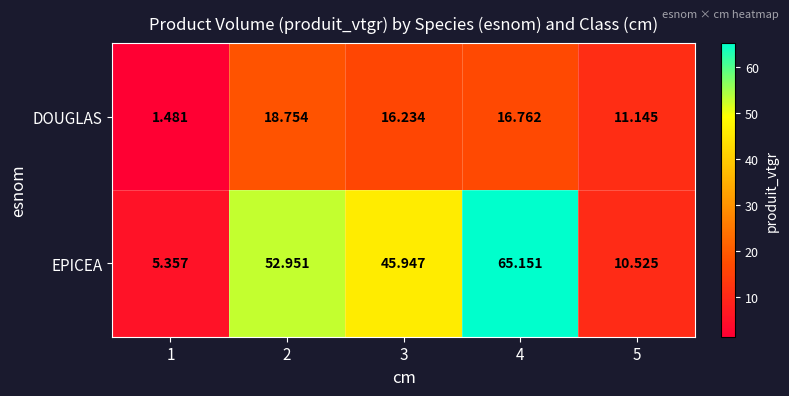

Which series has the largest range (max minus min)?

EPICEA